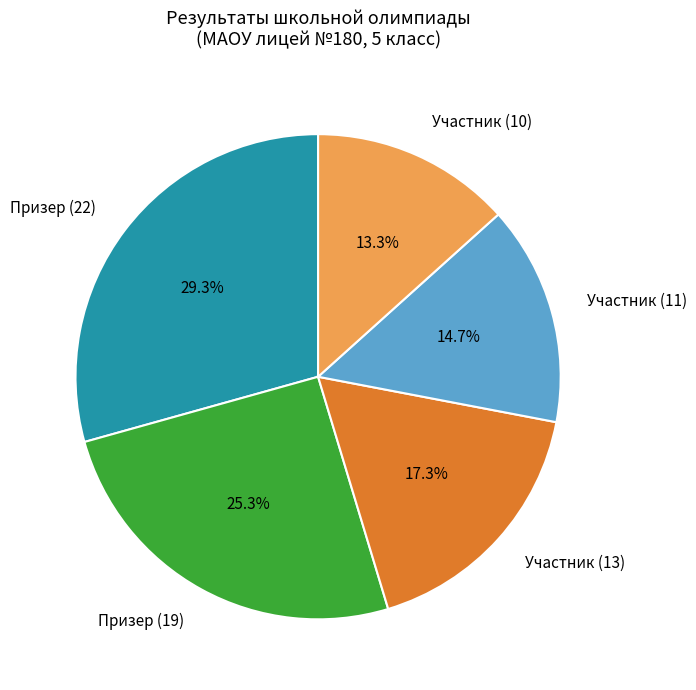

What percentage is the Призер (19) slice, to the nearest percent?

25%